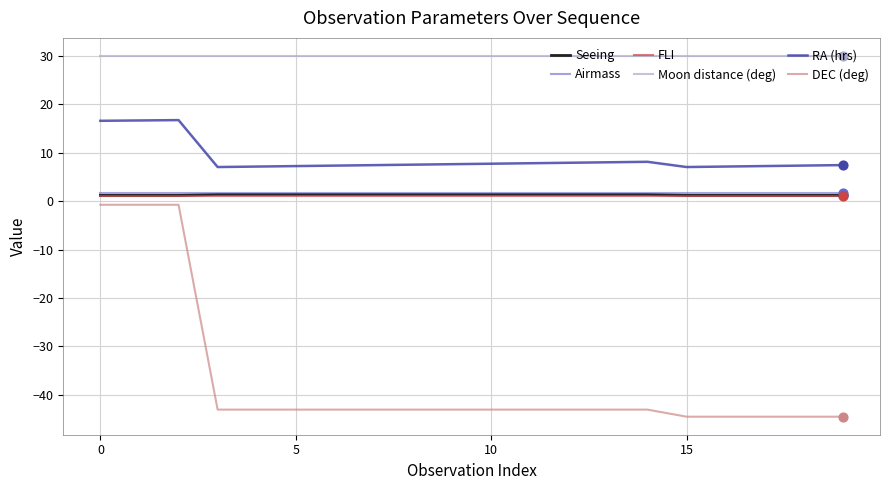

True or false: Seeing and DEC (deg) cross at least once.

False